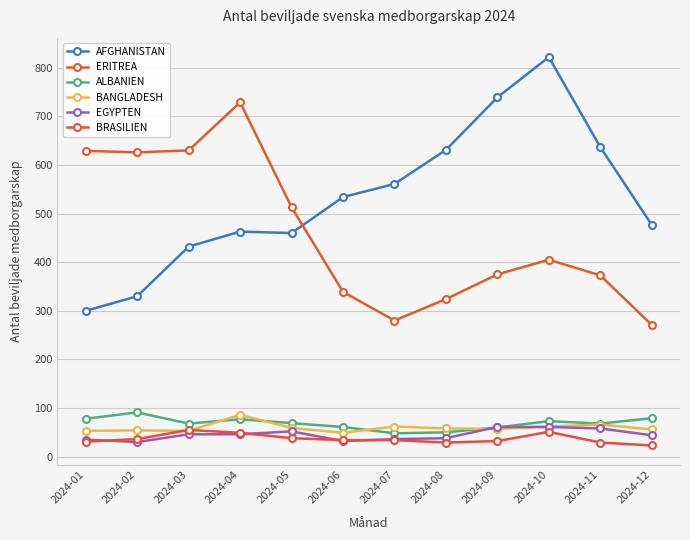

Between which two adjacent categories do ALBANIEN and EGYPTEN first intersect?

2024-08 and 2024-09